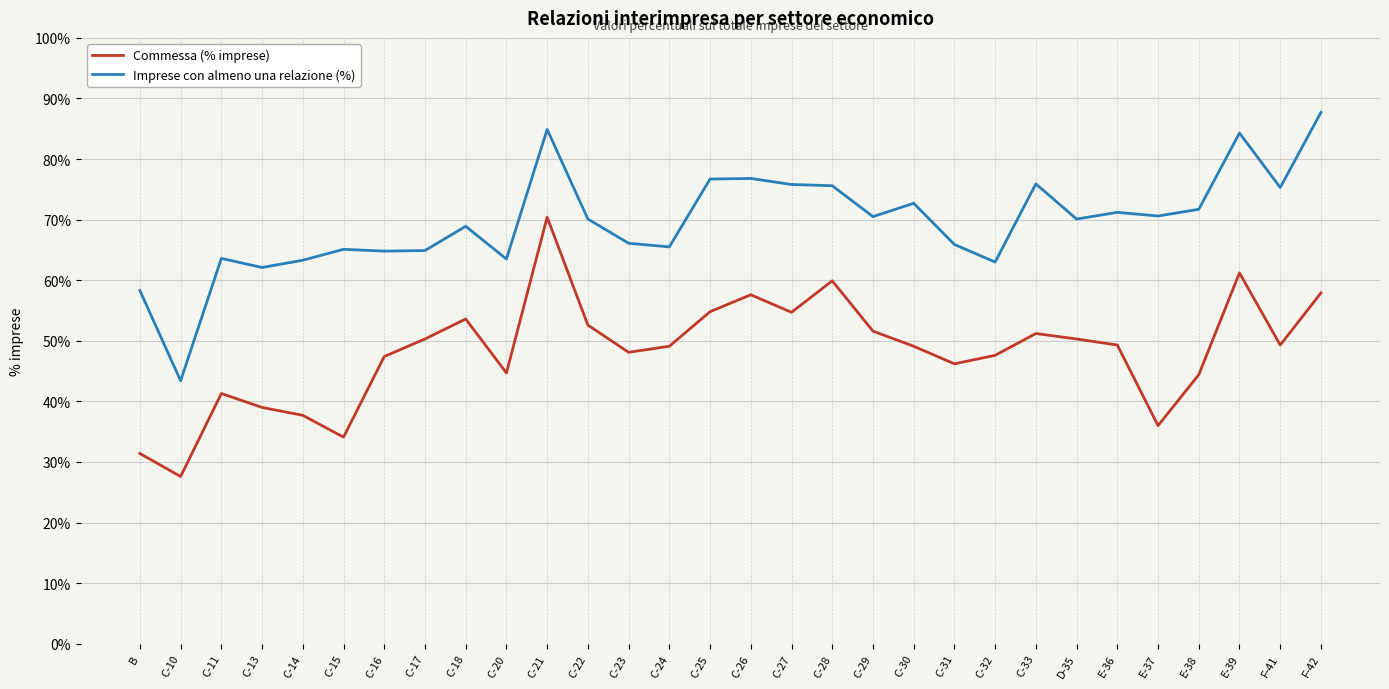

Rank the series at C-30 from highest to lowest value.

Imprese con almeno una relazione (%), Commessa (% imprese)